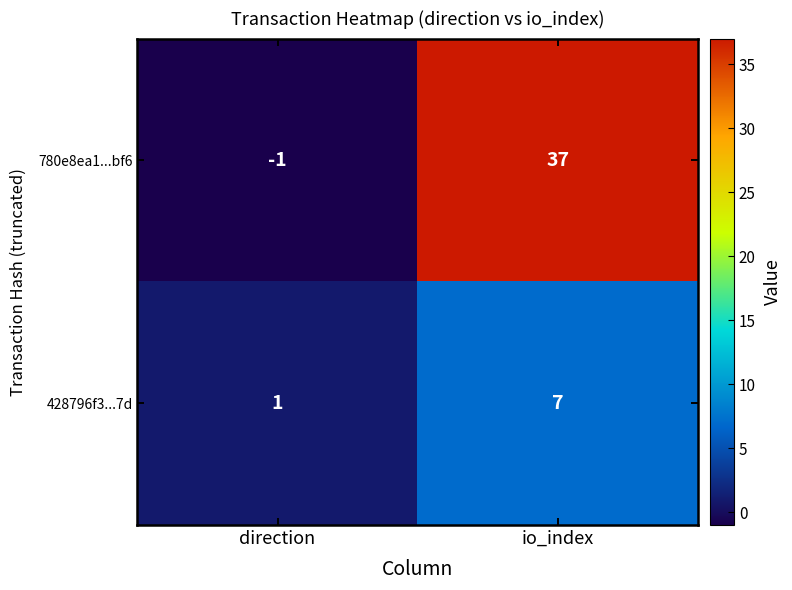

At which category is the sum across all series the highest?

io_index